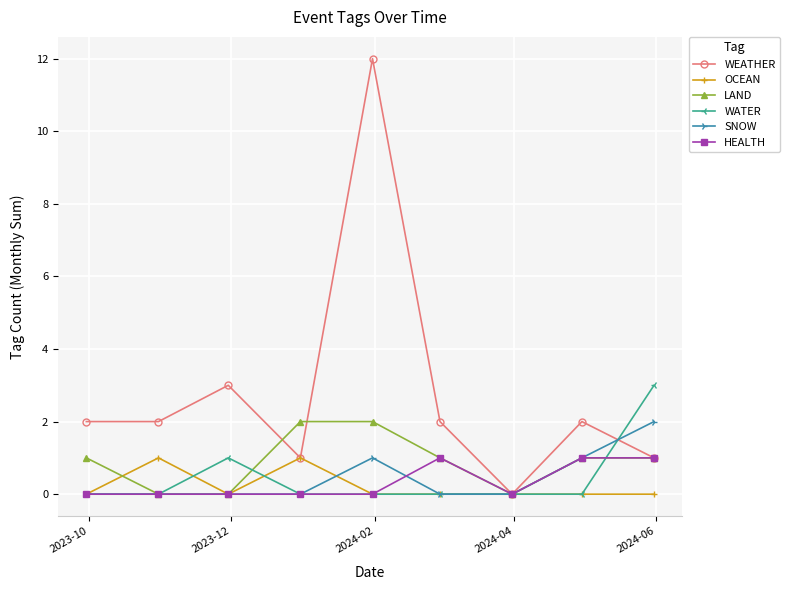

What is the maximum value shown in the chart?

12